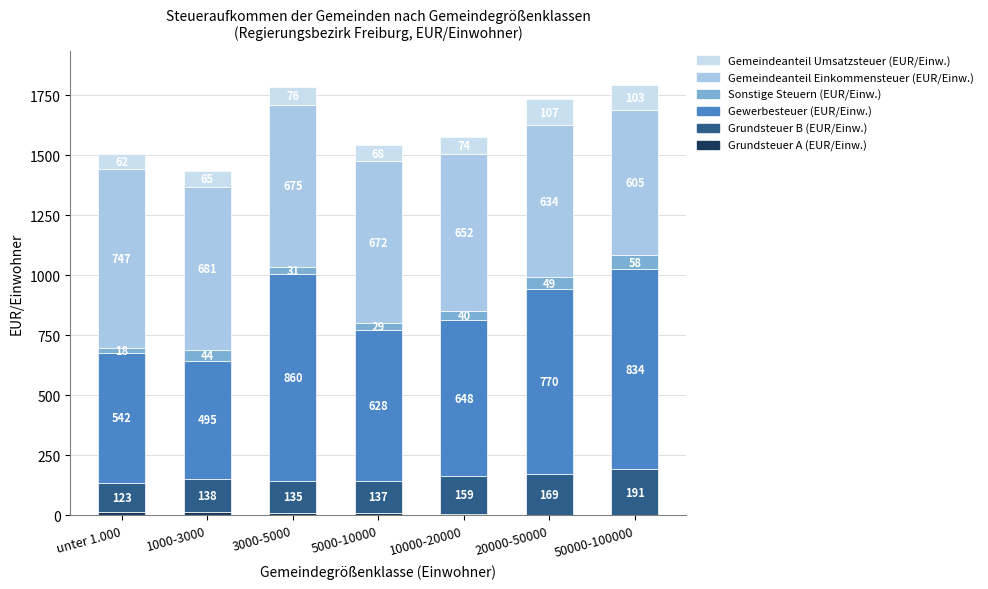

At which category is the sum across all series the highest?

50000-100000